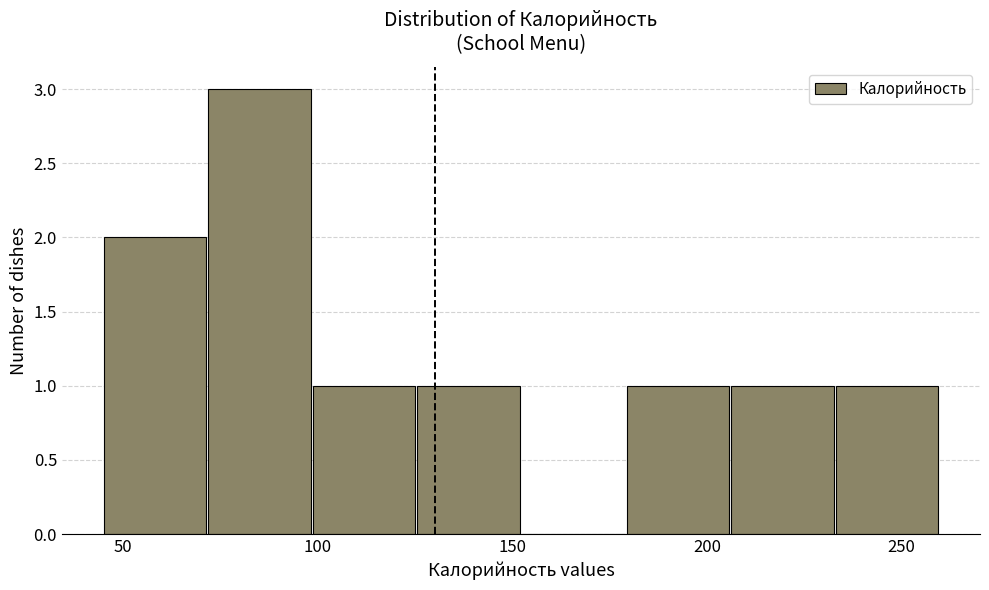

Over which range of the x-axis is the bar tallest?

70 to 100